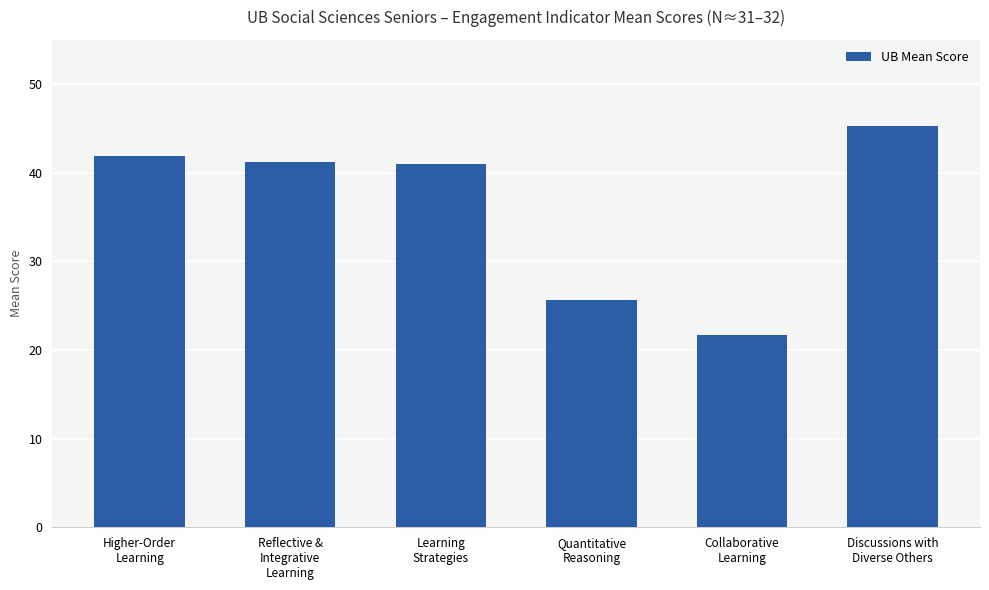

Is it true that the value at Reflective &
Integrative
Learning is 41.2?

True